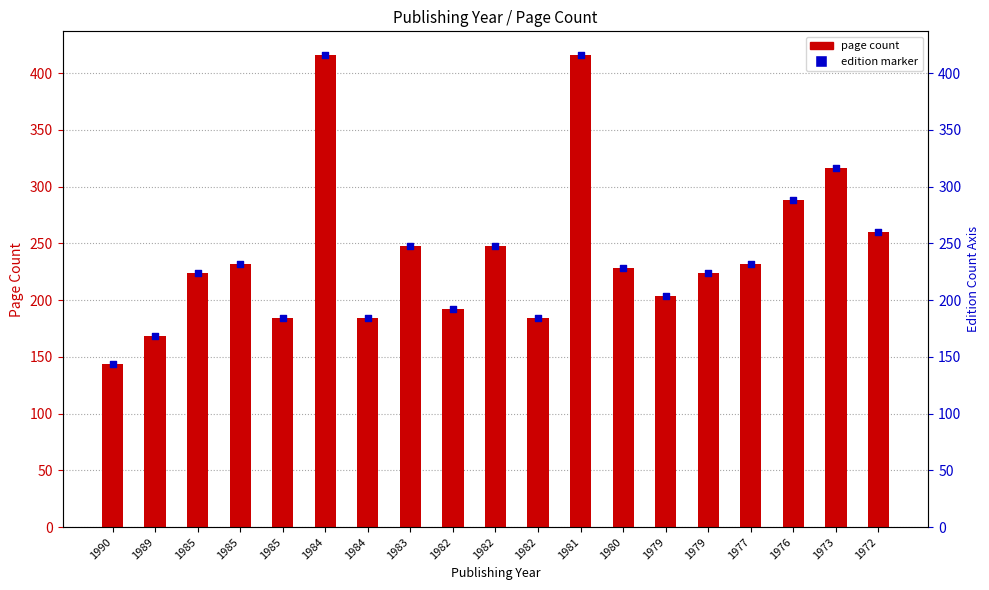

Which series reaches the maximum Y coordinate?

pageCount